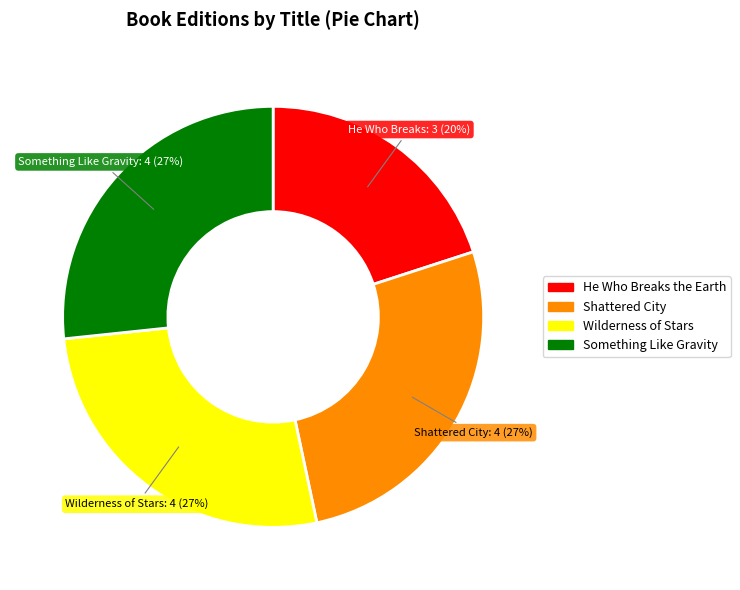

Is there a majority slice in this chart?

No